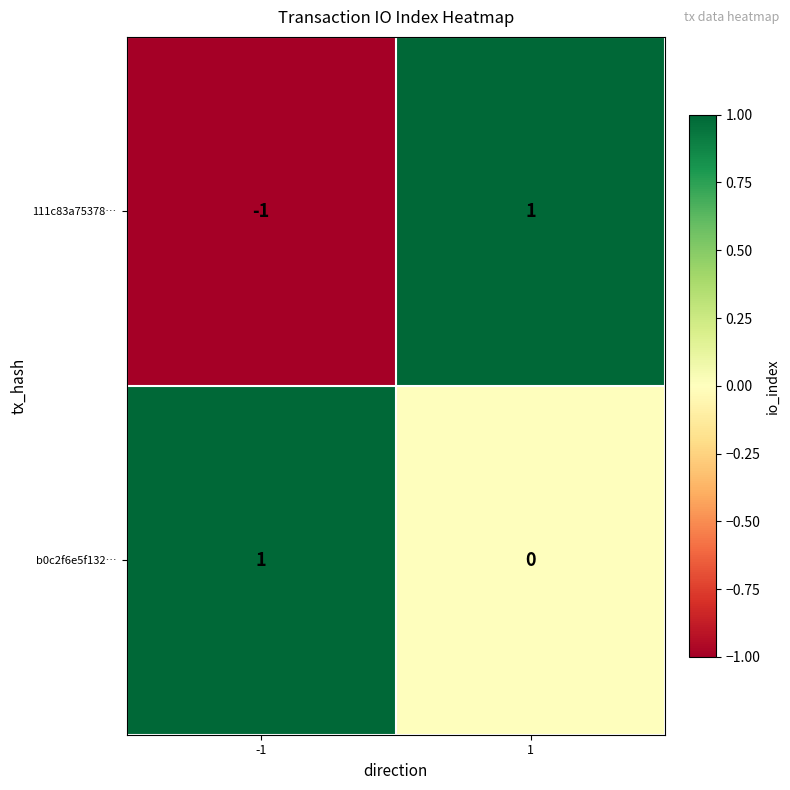

Reading left to right, extract all data points from this chart.

111c83a75378…: -1	1
b0c2f6e5f132…: 1	0